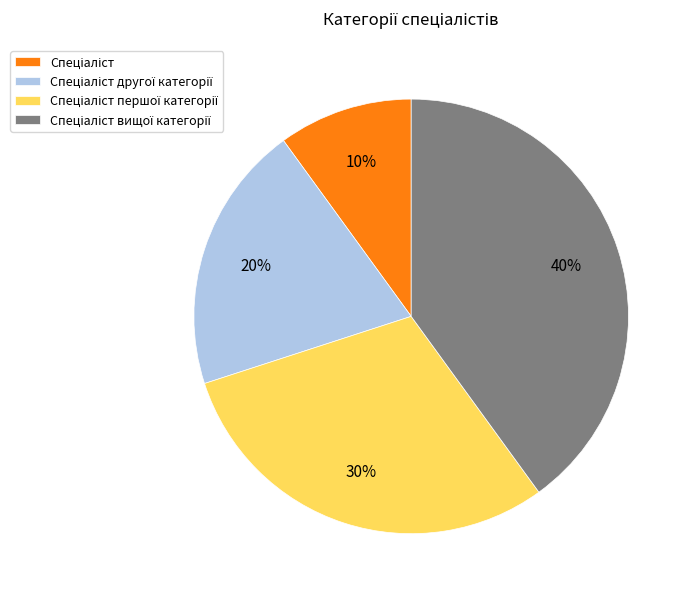

Is there a majority slice in this chart?

No